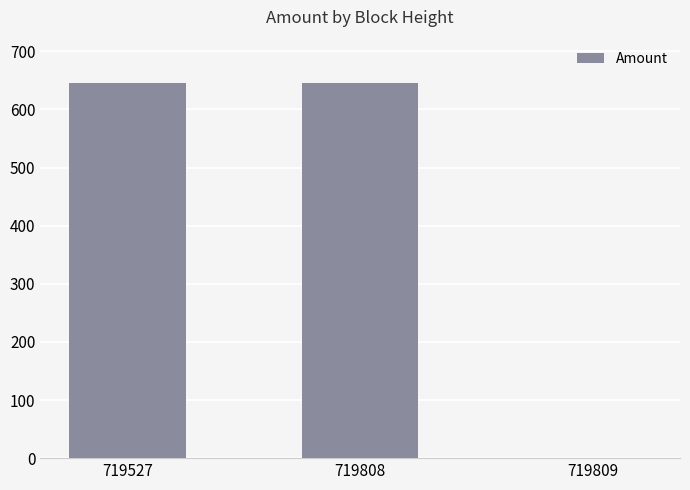

Read the value at 719809.

1.0